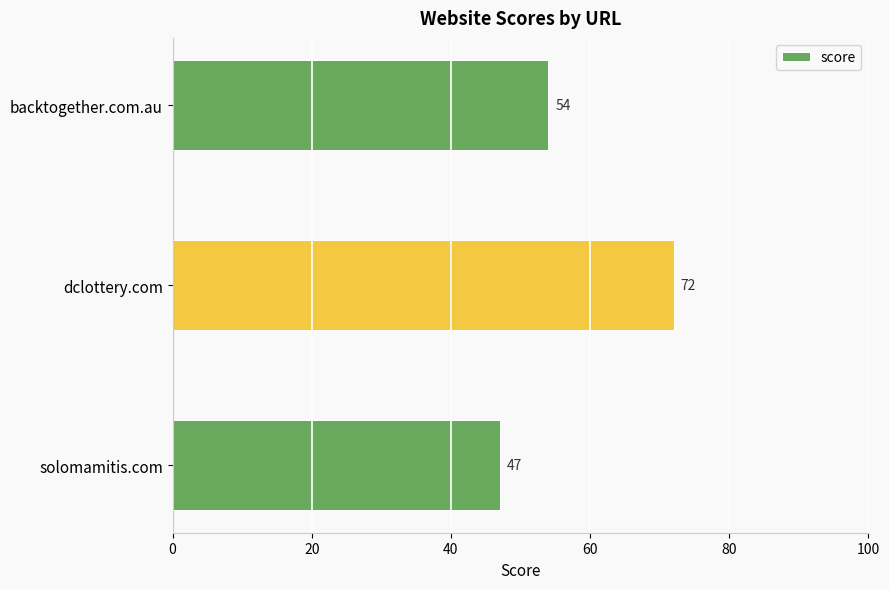

What is the sum of all values?

173